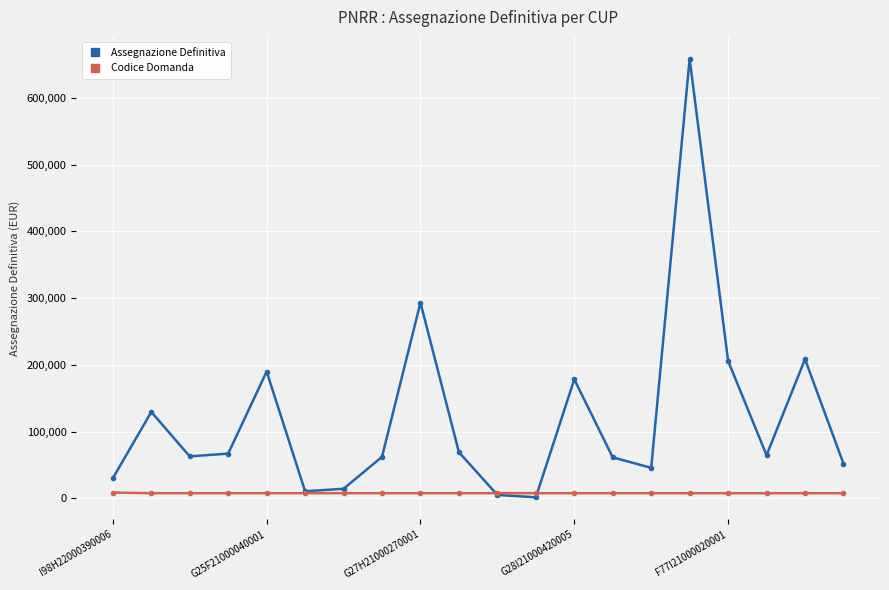

How many lines are shown in the chart?

2